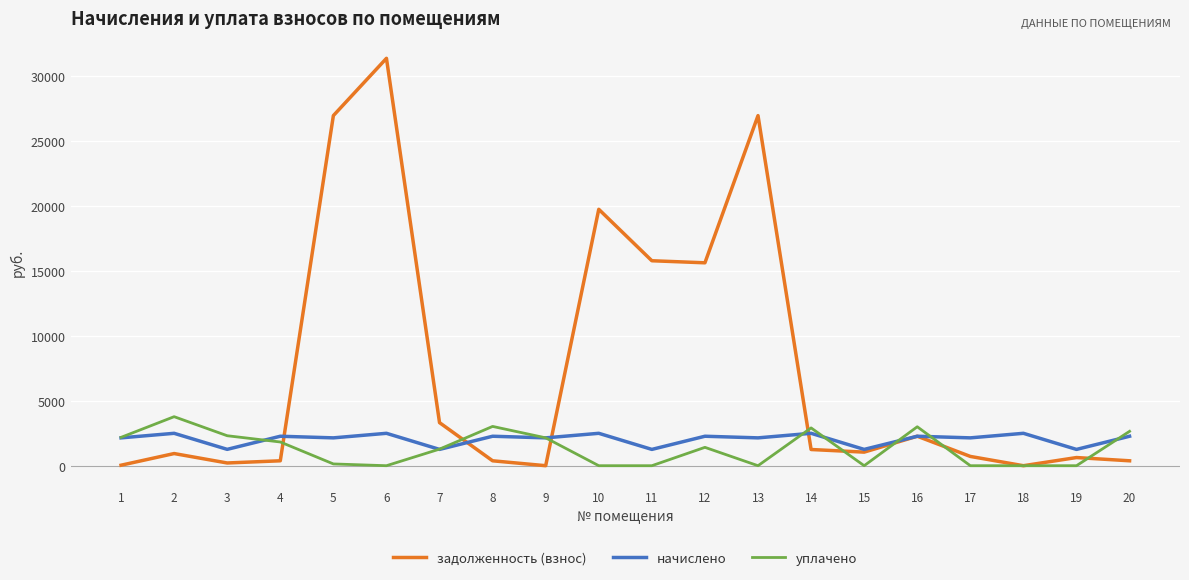

Is the value of начислено at 14 greater than the value of задолженность (взнос) at 17?

Yes